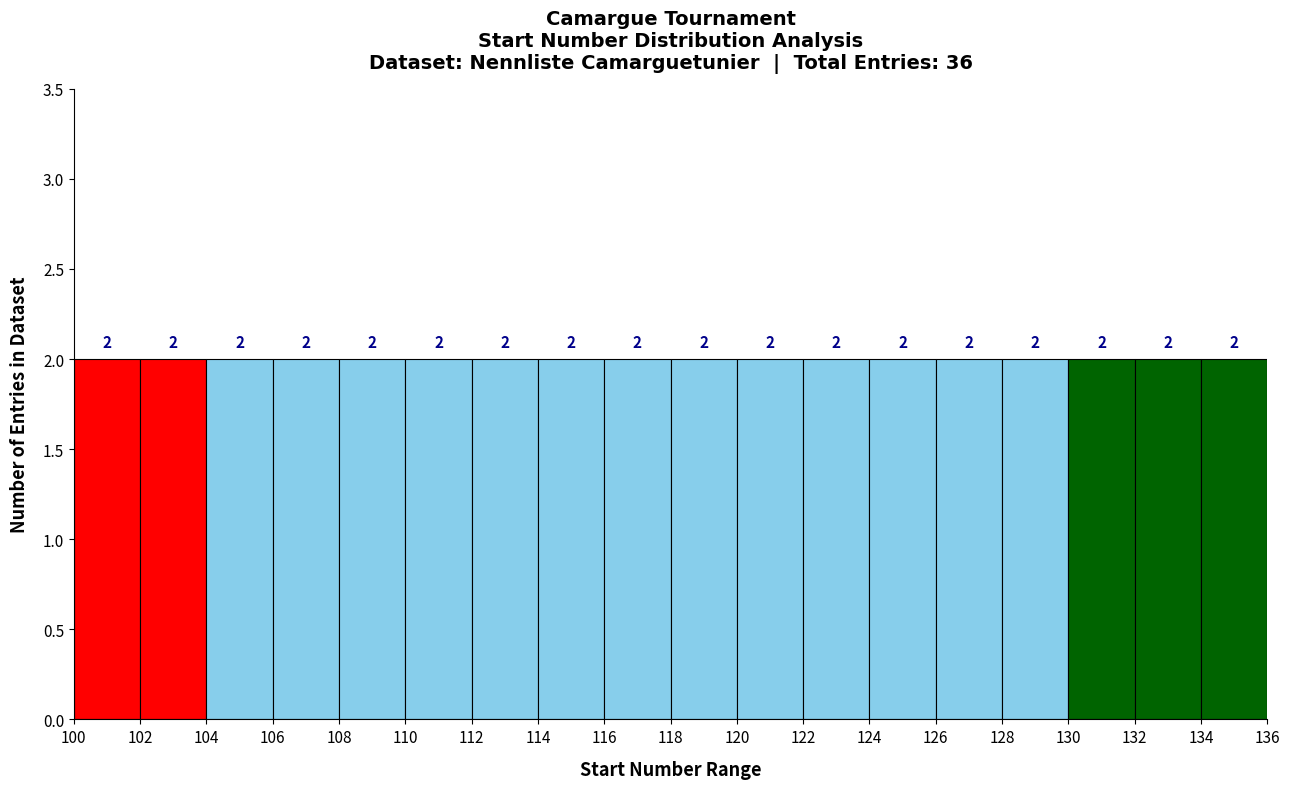

What is the height of the bar covering 126 to 128 on the x-axis?

2